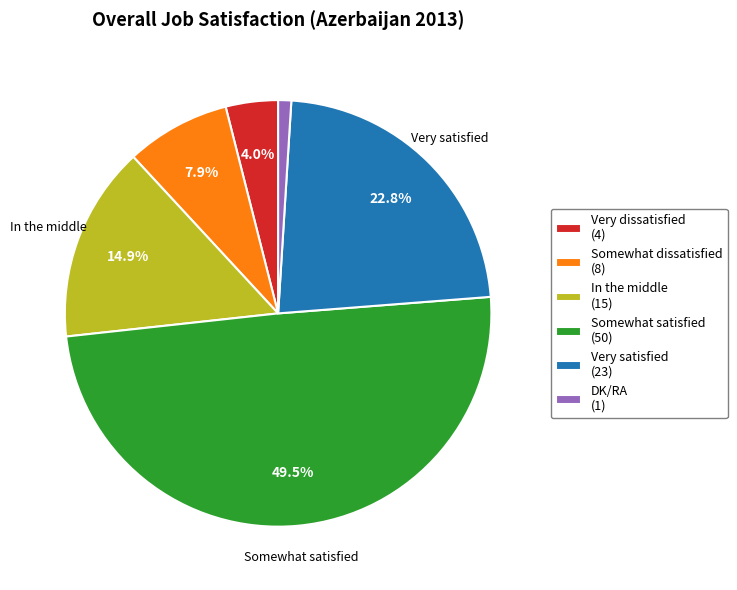

What is the largest slice in the pie chart?

Somewhat satisfied